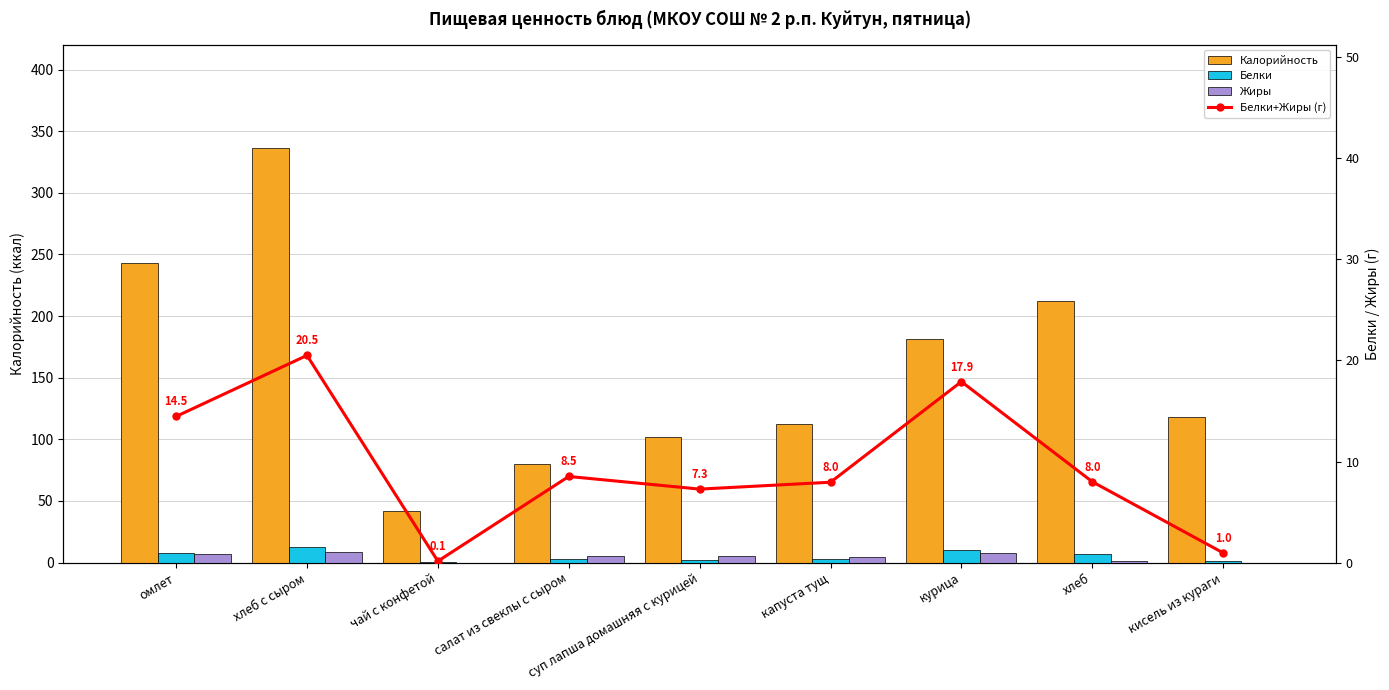

Is the value of Белки+Жиры (г) at суп лапша домашняя с курицей greater than the value of Калорийность at салат из свеклы с сыром?

No